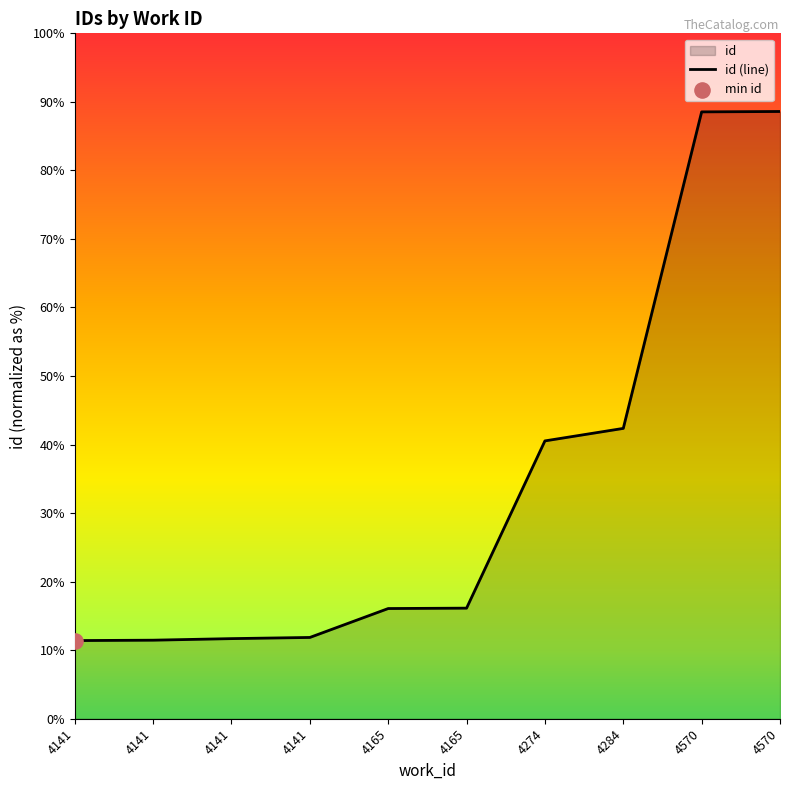

Which has a higher value, 4141 or 4141?

4141